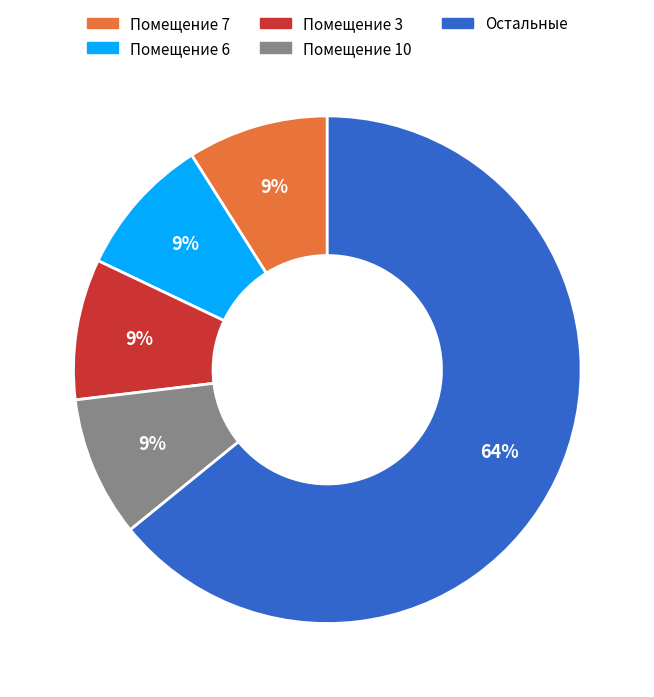

To the nearest percent, what portion does Помещение 6 represent?

9%